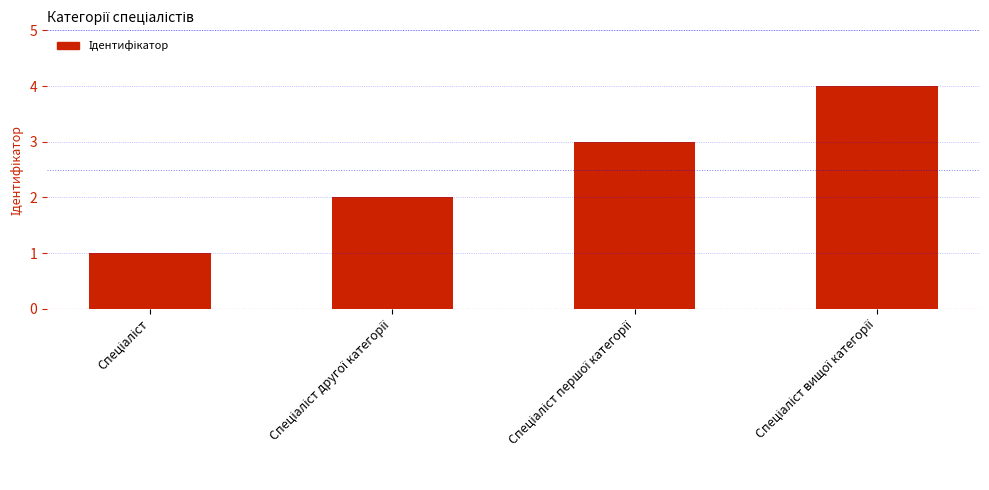

What is the maximum value shown in the chart?

4